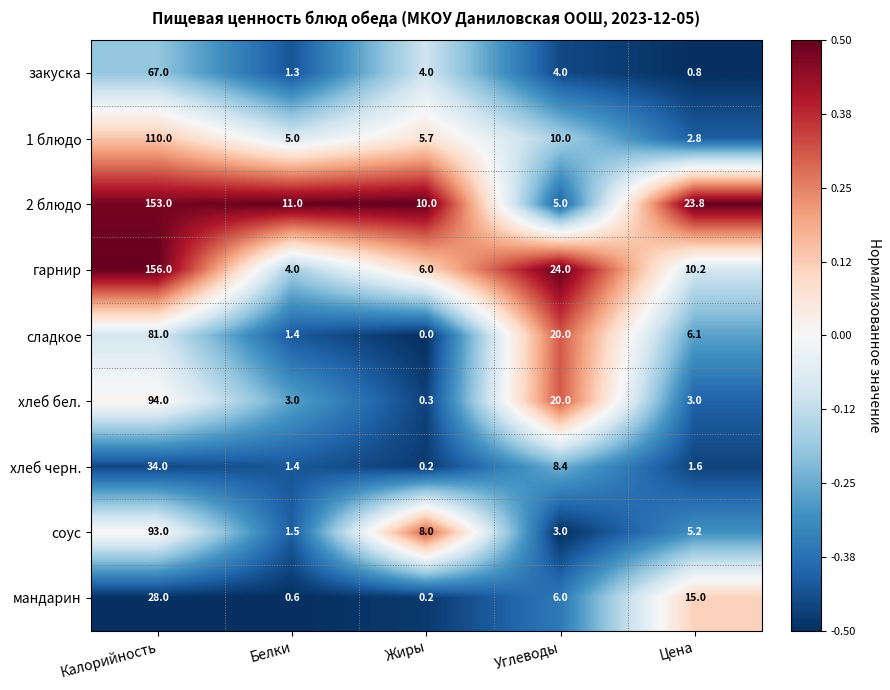

What is the sum of all закуска values?

77.1